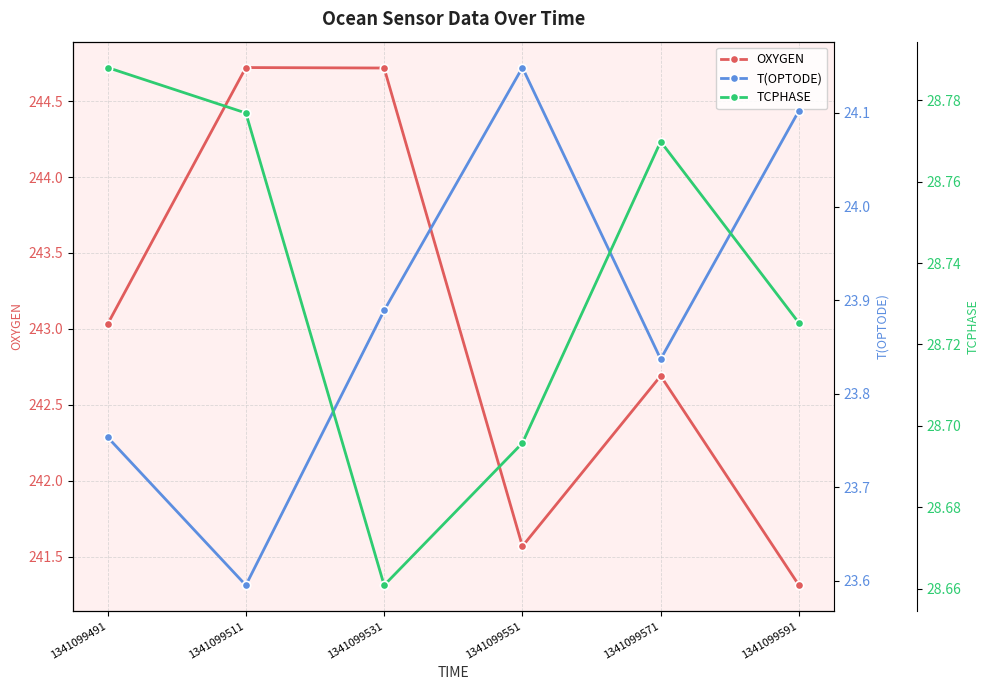

What is the difference between the second highest and minimum values in the TCPHASE series?

0.1